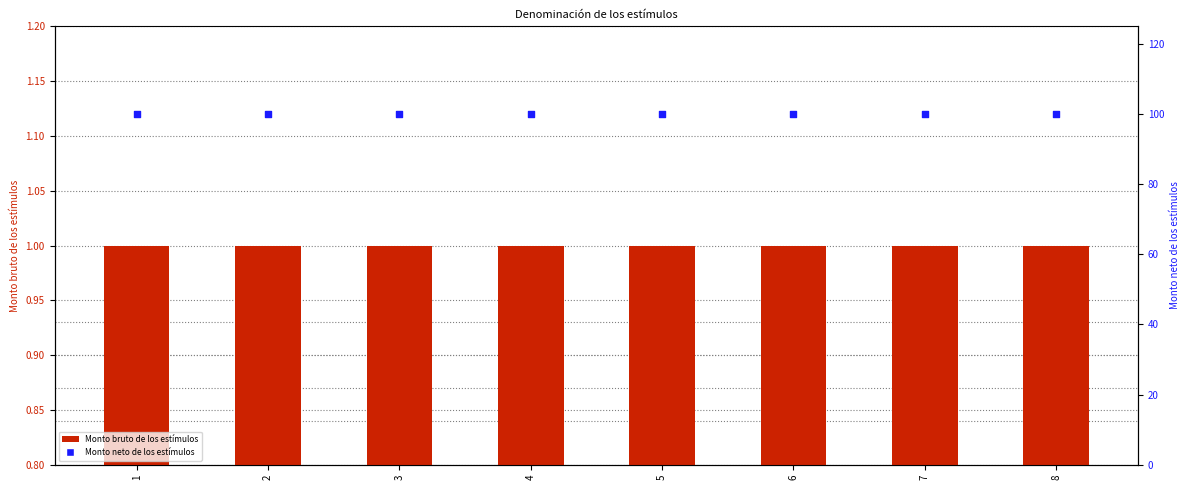

At which category is the sum across all series the highest?

1